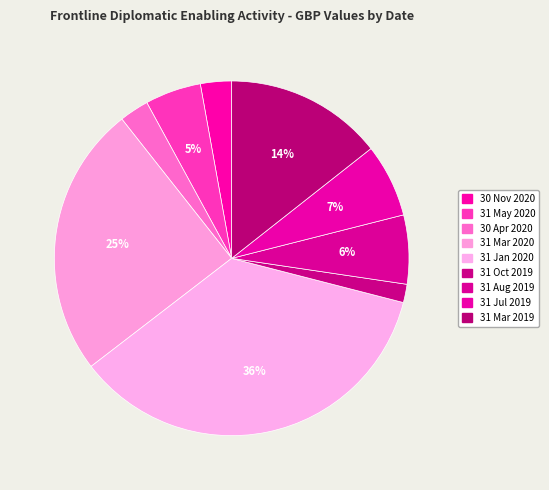

Does any single category account for the majority?

No